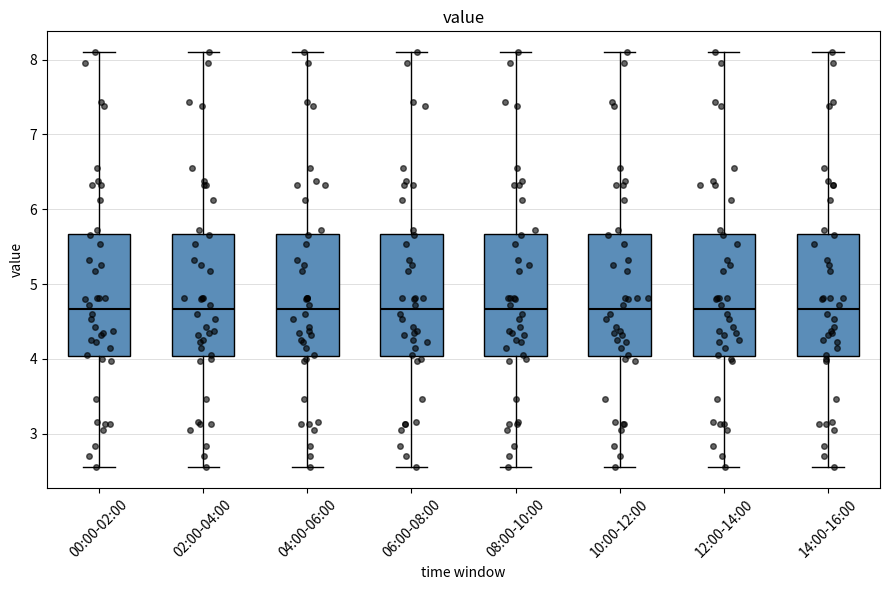

Where does the lower whisker of the box for 12:00-14:00 end on the y-axis? The values are not printed on the chart, so give them approximately, as read against the axis.

2.6